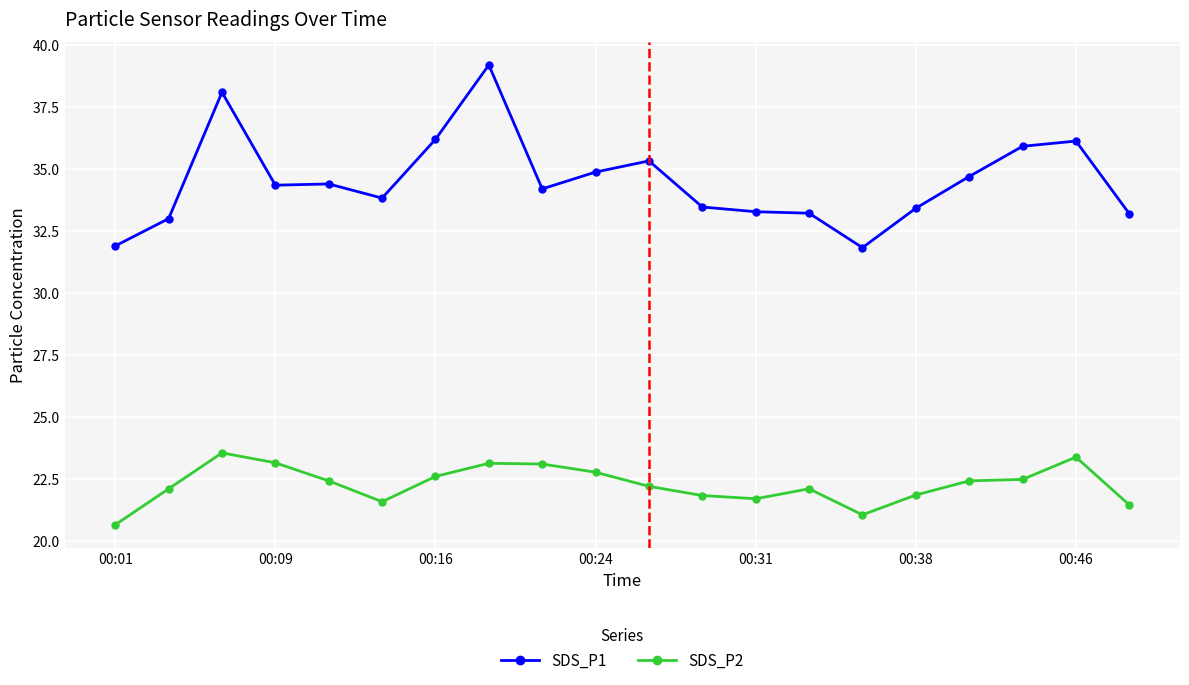

True or false: SDS_P2 and SDS_P1 cross at least once.

False